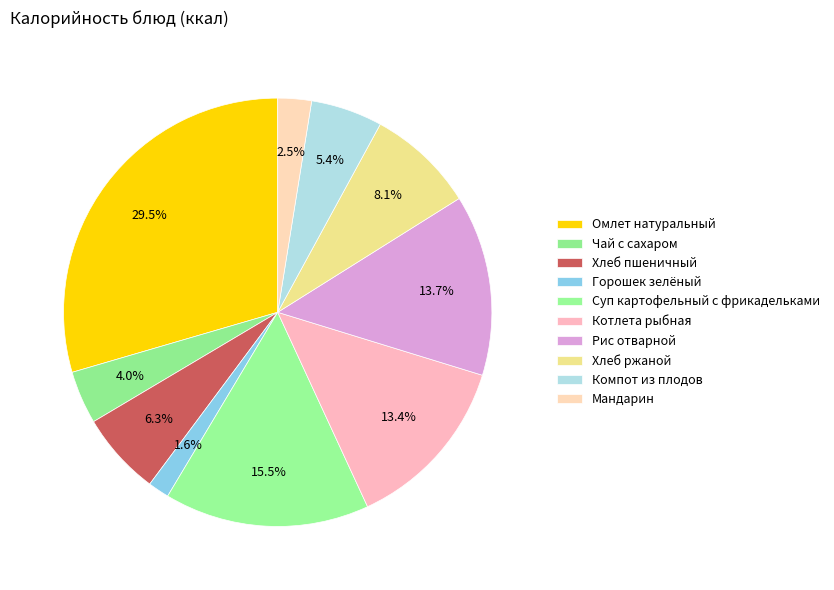

How many segments does this pie chart have?

10